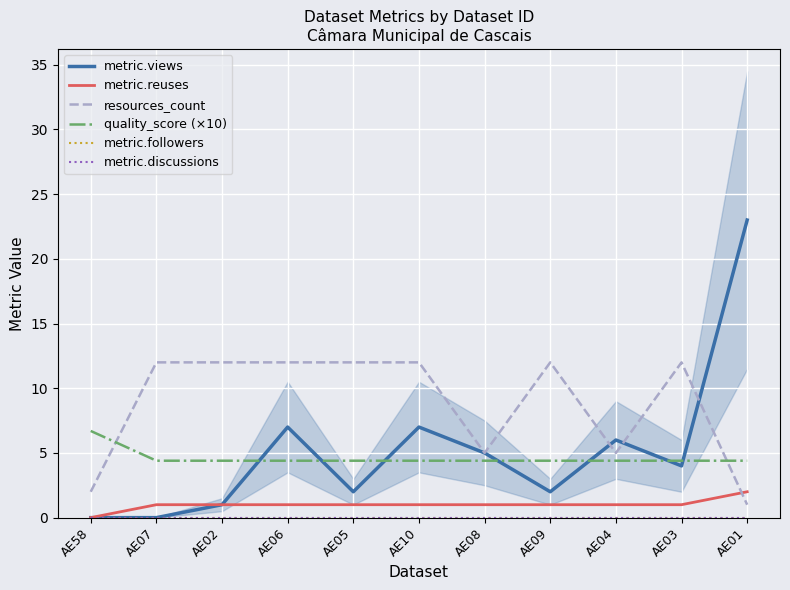

True or false: quality_score (×10) and metric.discussions cross at least once.

False